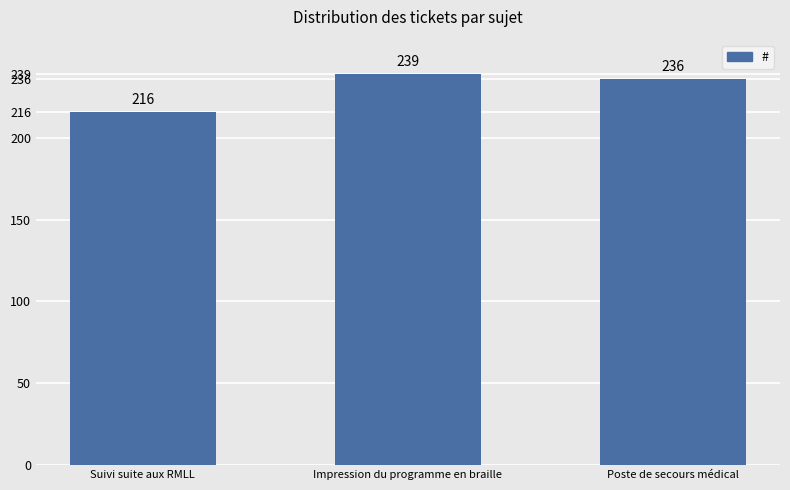

Which category has the highest value across all series?

Impression du programme en braille